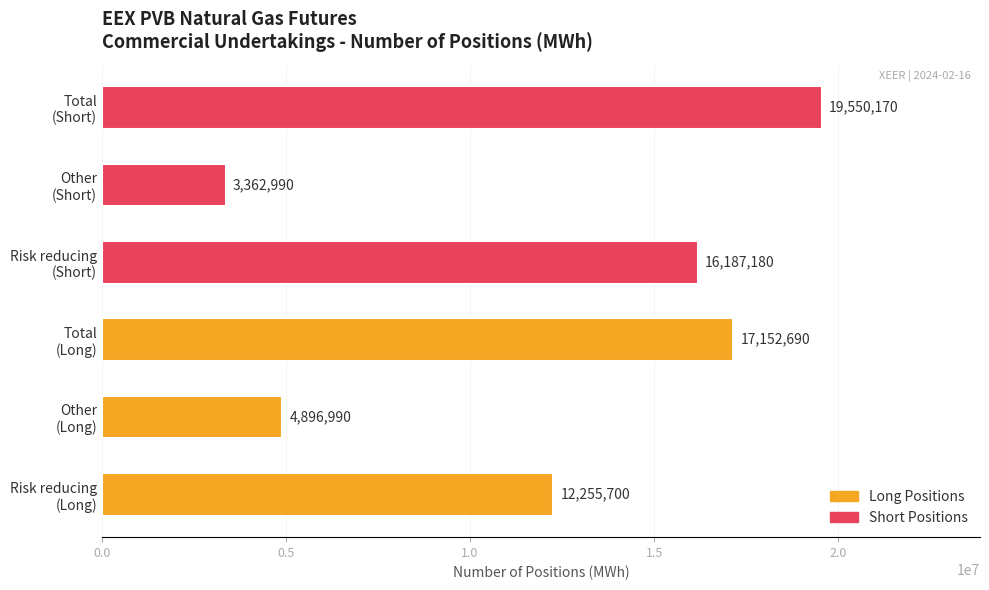

What is the smallest value displayed?

3362990